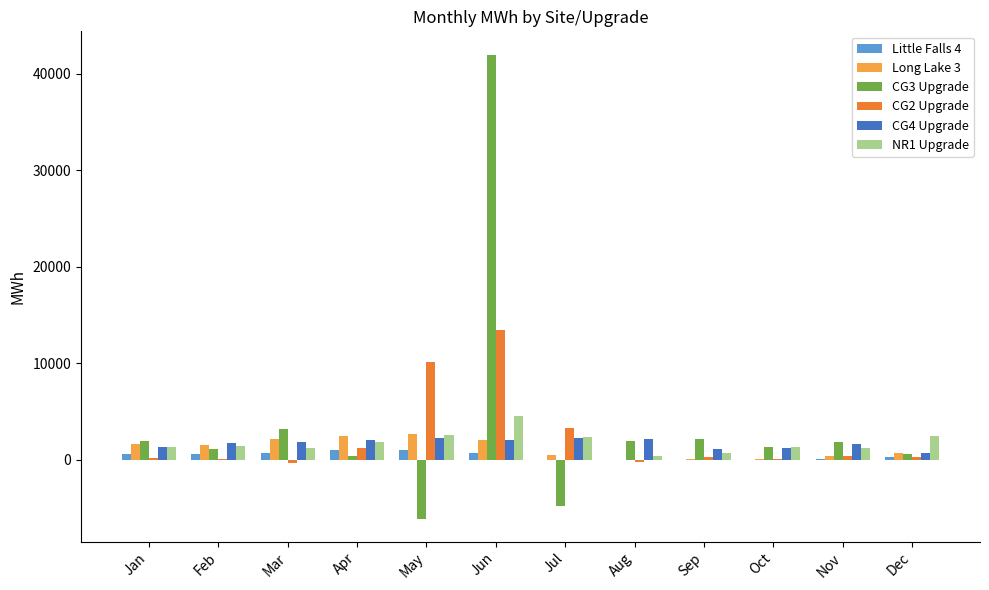

How many series are shown in this chart?

6